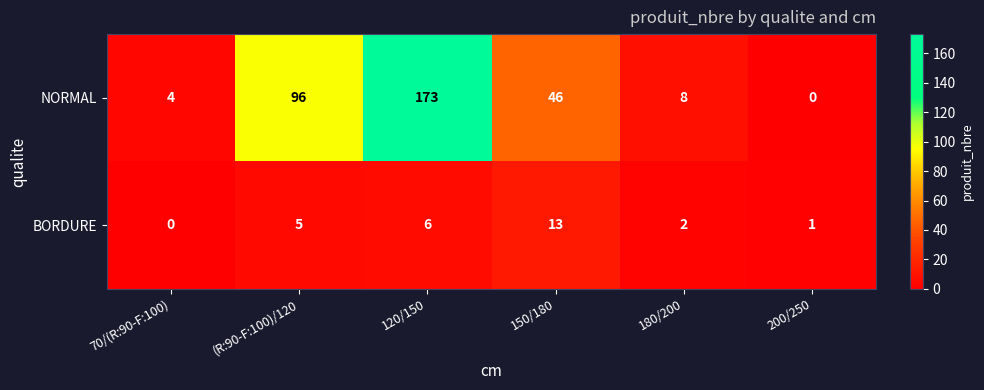

What is the spread (max minus min) of values at 70/(R:90-F:100)?

4